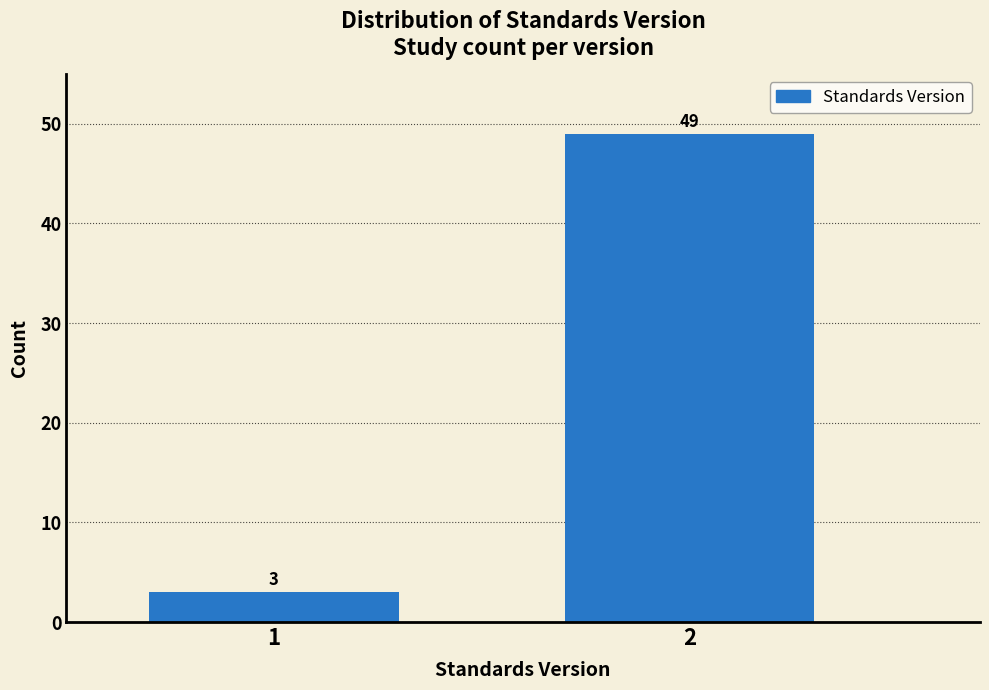

Reading left to right, what are all the values shown in this chart?

1=3	2=49